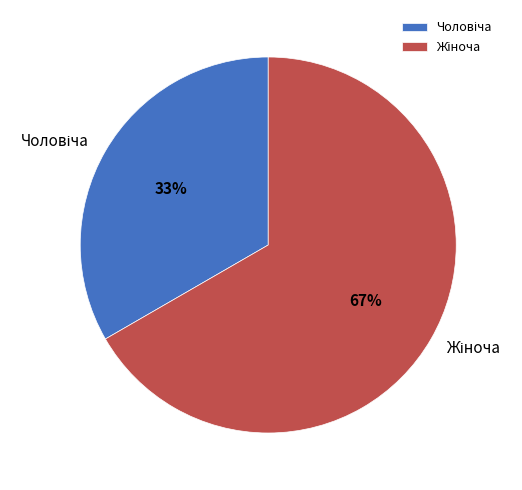

Is there any slice that represents more than half of the pie?

Yes